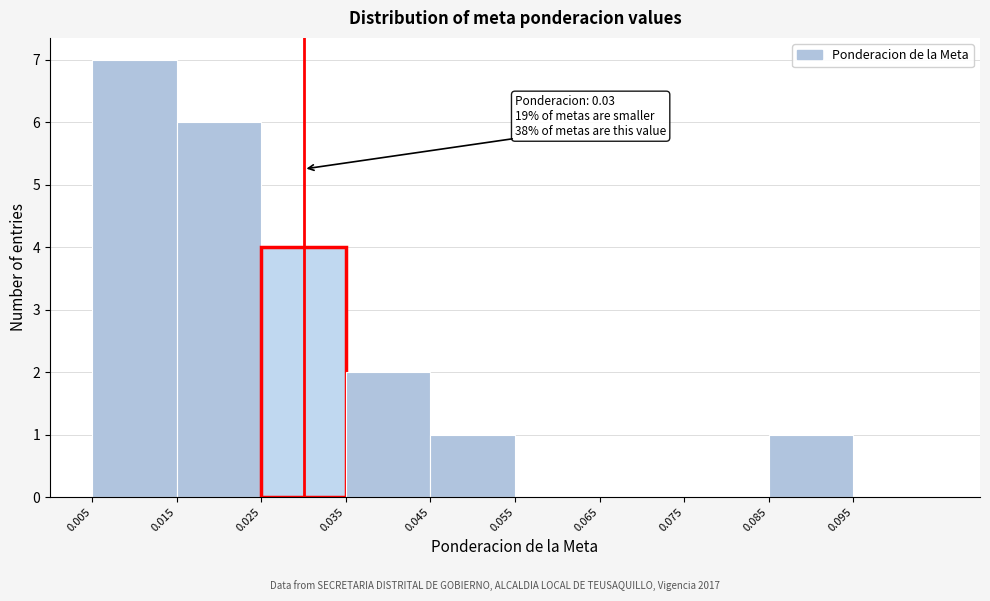

Which range on the x-axis has the tallest bar?

0.005 to 0.015